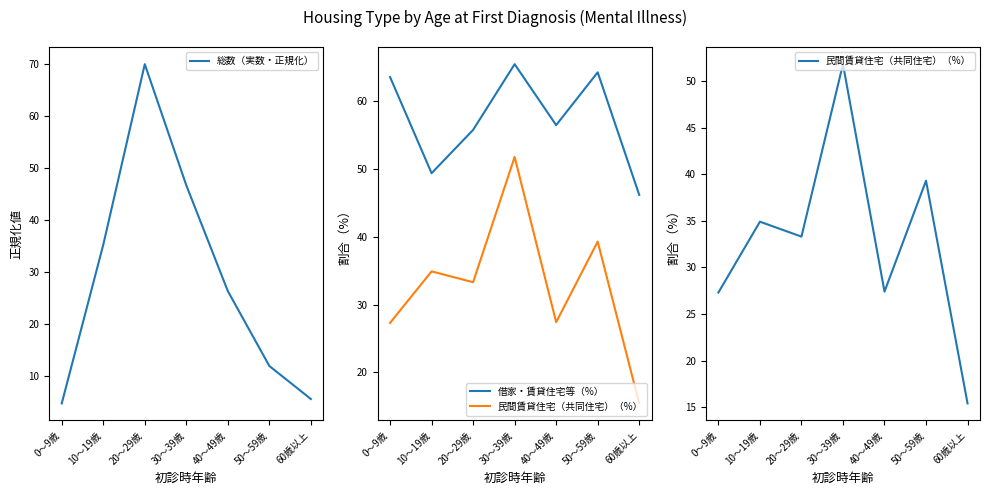

How many data points in 借家・賃貸住宅等（%） are above 56?

4